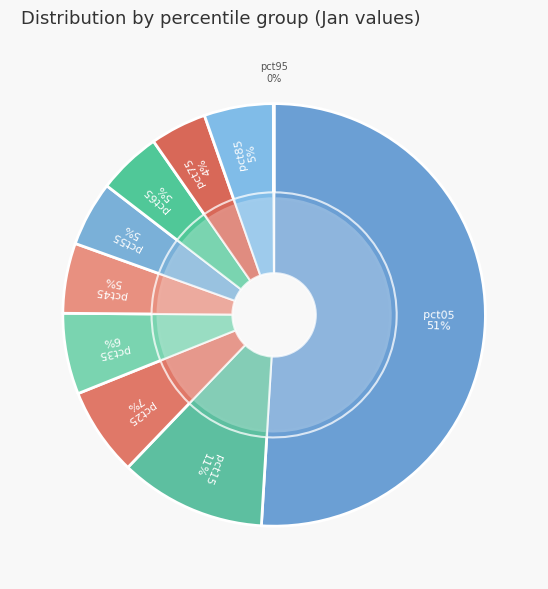

To the nearest percent, what is the combined percentage of pct75 and pct45?

10%